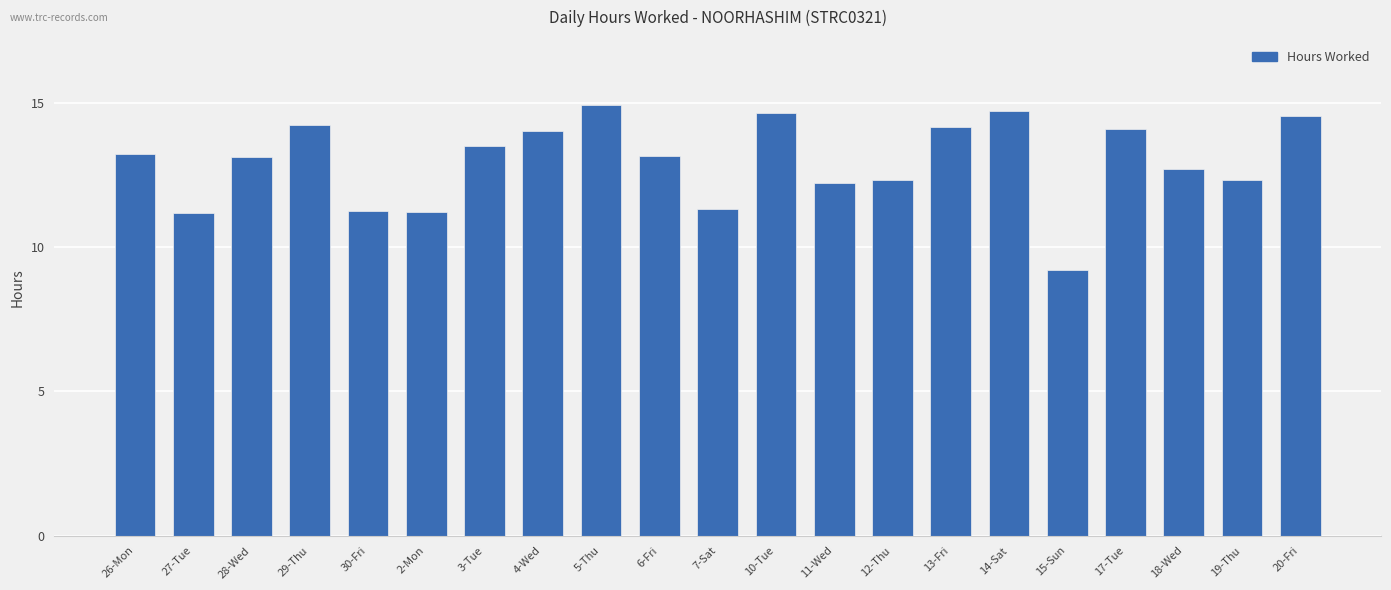

What is the change in value from 6-Fri to 12-Thu?

-0.8